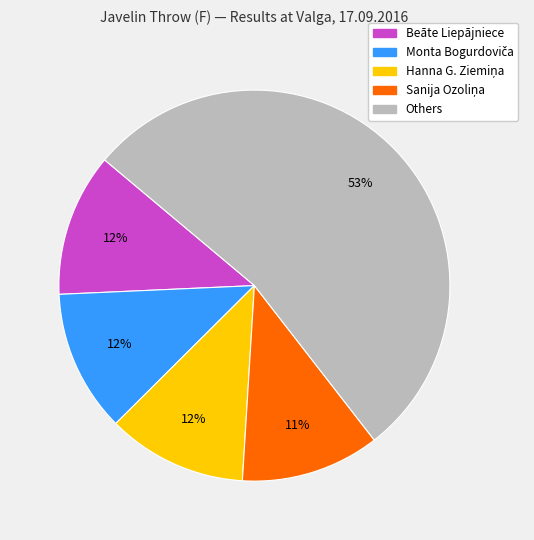

Is there a majority slice in this chart?

Yes